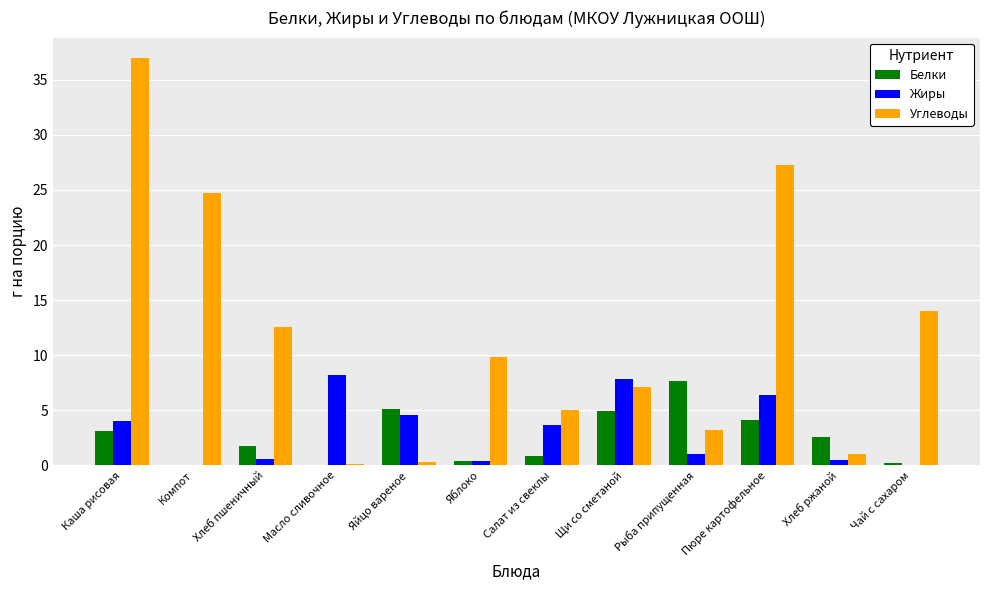

What is the average value of the Углеводы series?

11.8